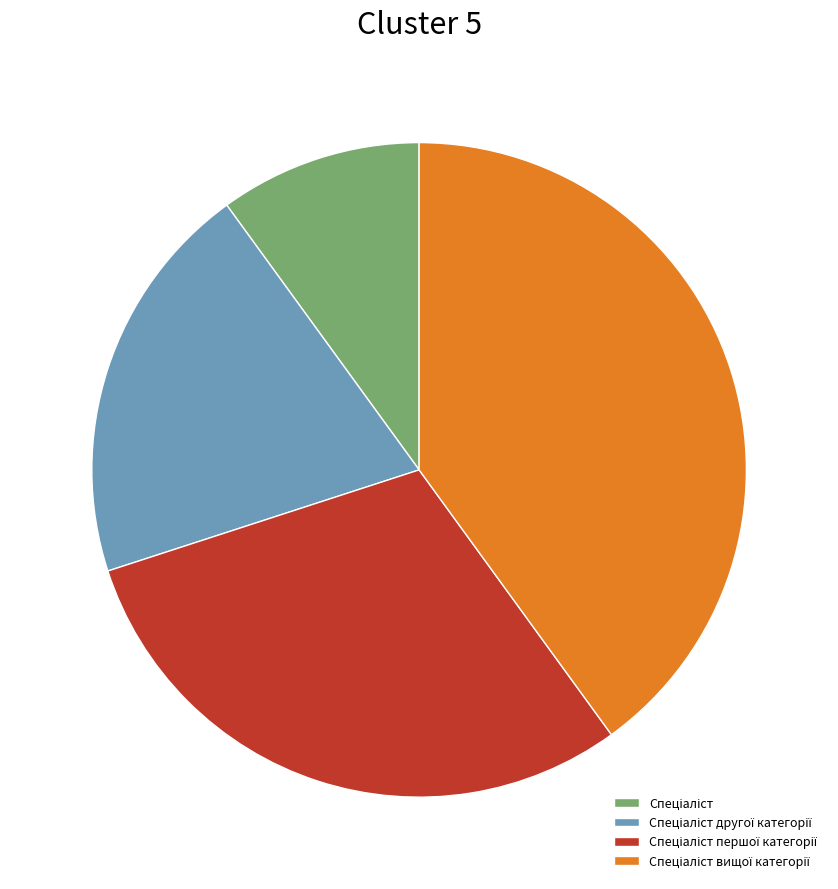

Is there a majority slice in this chart?

No